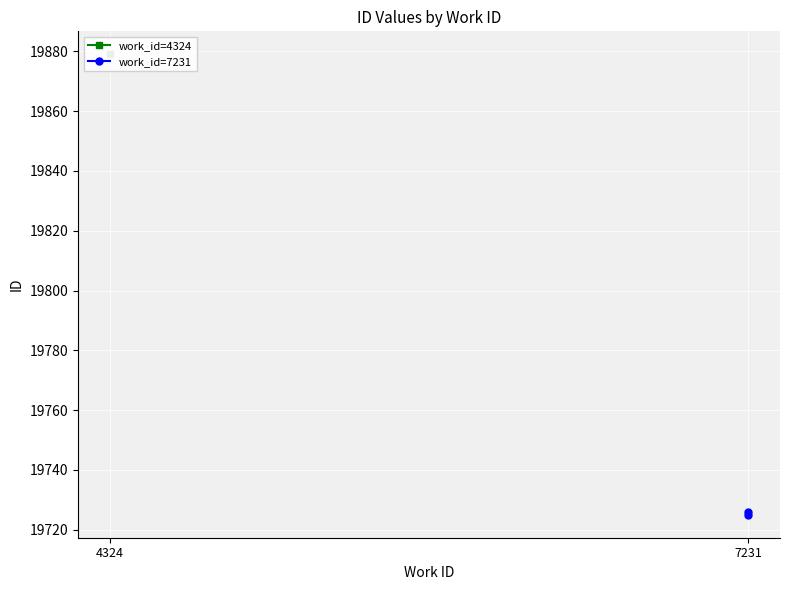

What is the greatest value displayed?

19726